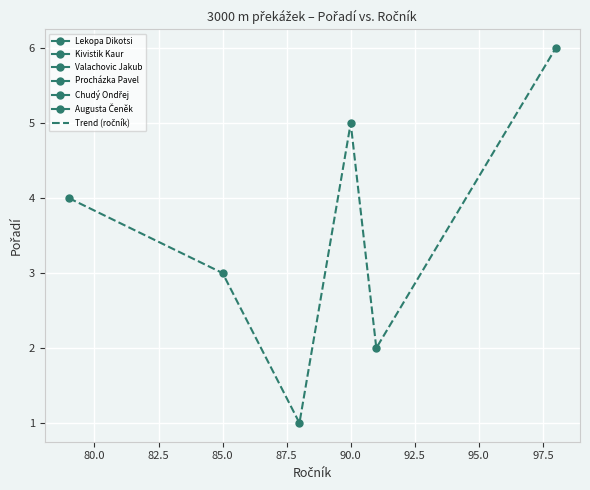

How many values are below 4?

3